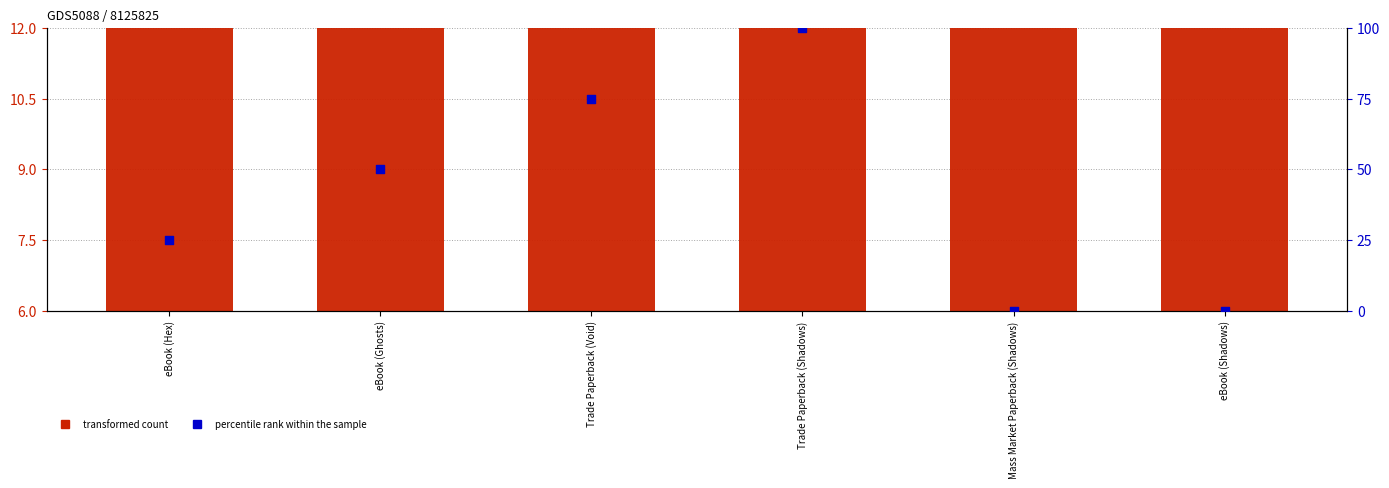

At how many categories does at least one series exceed 32?

3